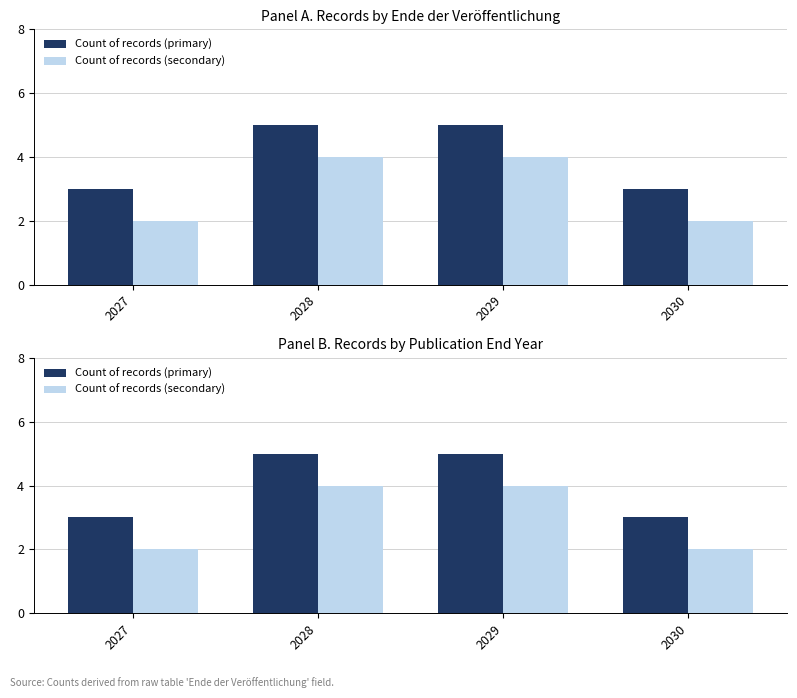

At which category is the sum across all series the highest?

2028